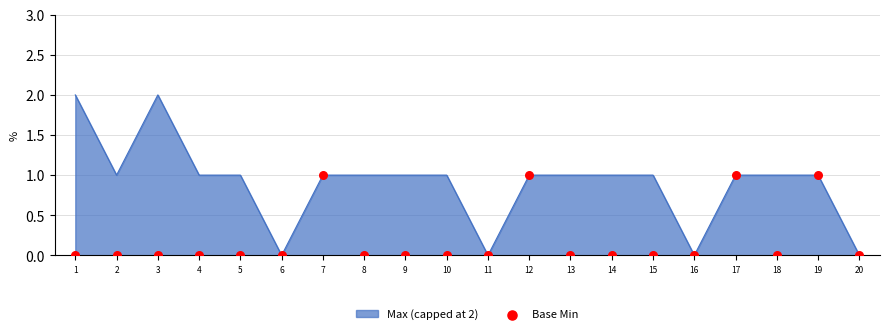

Between 1 and 20, which is larger?

1